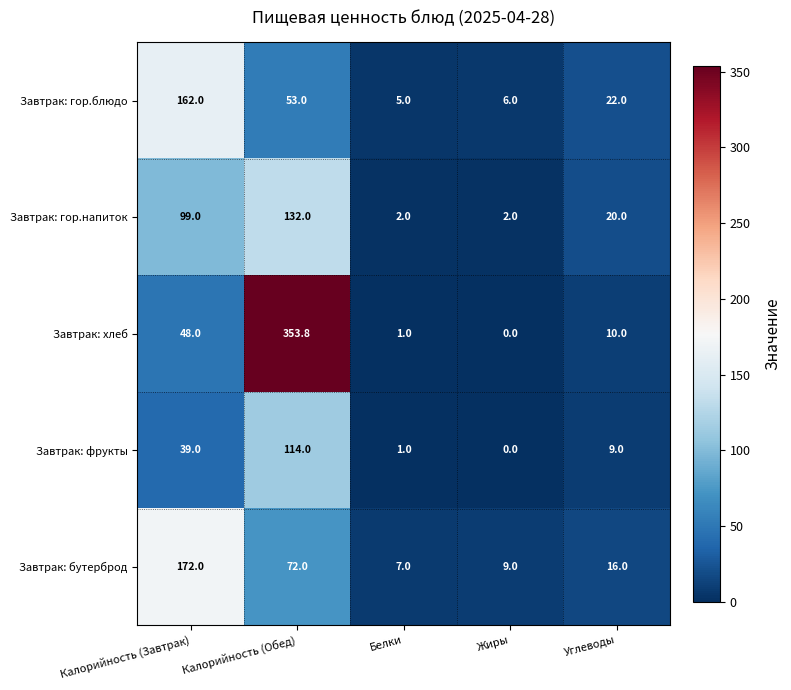

What is the maximum value shown in the chart?

353.8